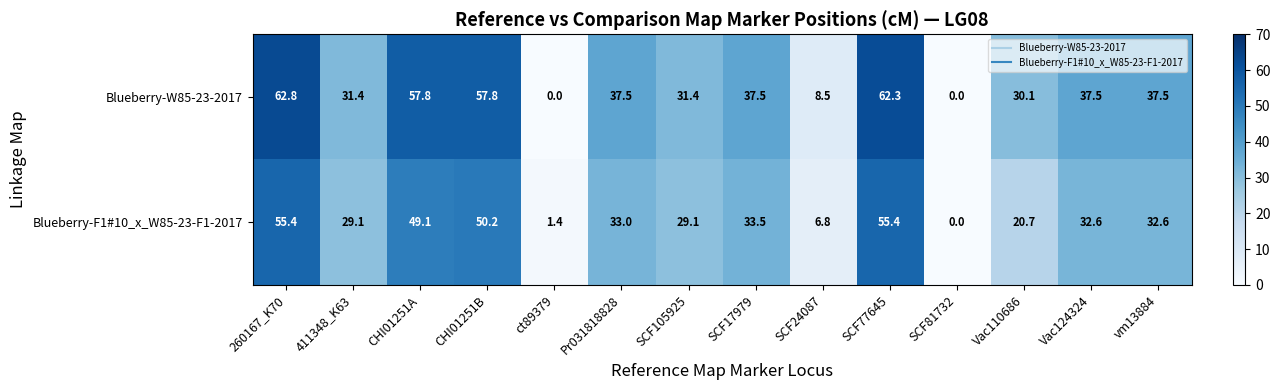

Reading left to right, extract all data points from this chart.

Blueberry-W85-23-2017: 62.8	31.4	57.8	57.8	0.0	37.5	31.4	37.5	8.5	62.3	0.0	30.1	37.5	37.5
Blueberry-F1#10_x_W85-23-F1-2017: 55.4	29.1	49.1	50.2	1.4	33.0	29.1	33.5	6.8	55.4	0.0	20.7	32.6	32.6